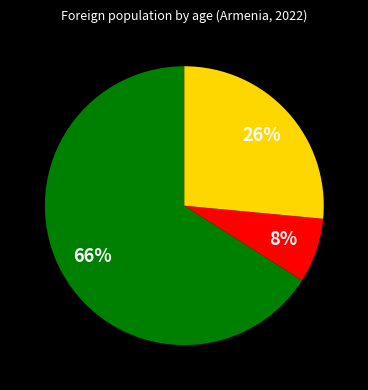

To the nearest percent, what is the average slice percentage?

33%